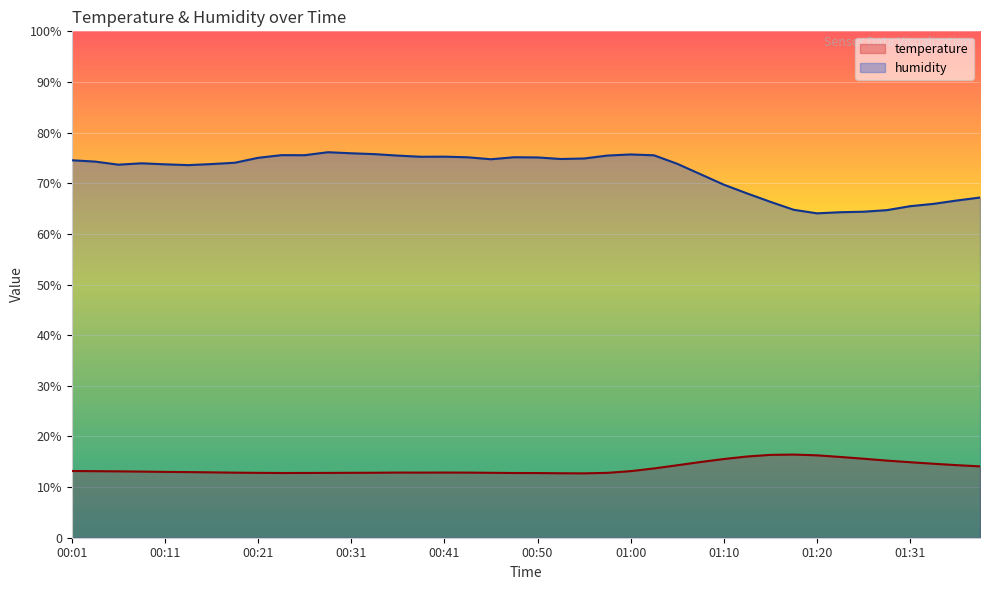

Reading left to right, what are all the values shown in this chart?

temperature: 00:01=13.2	00:04=13.1	00:06=13.1	00:09=13.1	00:11=13.0	00:13=13.0	00:16=12.9	00:18=12.8	00:21=12.8	00:23=12.8	00:26=12.8	00:28=12.8	00:31=12.8	00:33=12.8	00:36=12.9	00:38=12.9	00:41=12.9	00:43=12.9	00:45=12.8	00:48=12.8	00:50=12.8	00:53=12.7	00:55=12.7	00:58=12.8	01:00=13.2	01:03=13.7	01:05=14.3	01:08=14.9	01:10=15.5	01:13=16.0	01:15=16.4	01:18=16.4	01:20=16.3	01:23=15.9	01:26=15.6	01:28=15.2	01:31=14.9	01:33=14.6	01:36=14.3	01:38=14.1
humidity: 00:01=74.5	00:04=74.3	00:06=73.7	00:09=73.9	00:11=73.7	00:13=73.6	00:16=73.8	00:18=74.0	00:21=75.0	00:23=75.5	00:26=75.5	00:28=76.1	00:31=75.9	00:33=75.8	00:36=75.5	00:38=75.2	00:41=75.2	00:43=75.1	00:45=74.7	00:48=75.1	00:50=75.1	00:53=74.8	00:55=74.9	00:58=75.5	01:00=75.7	01:03=75.5	01:05=73.8	01:08=71.8	01:10=69.7	01:13=68.0	01:15=66.3	01:18=64.8	01:20=64.1	01:23=64.3	01:26=64.4	01:28=64.7	01:31=65.5	01:33=65.9	01:36=66.6	01:38=67.2